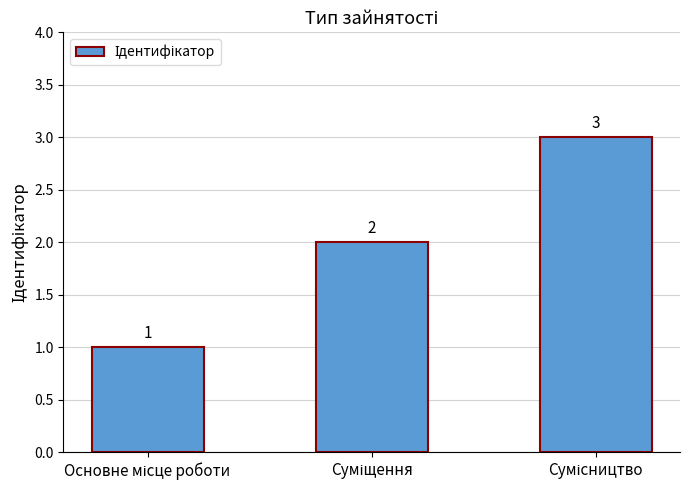

What is the sum of all values?

6